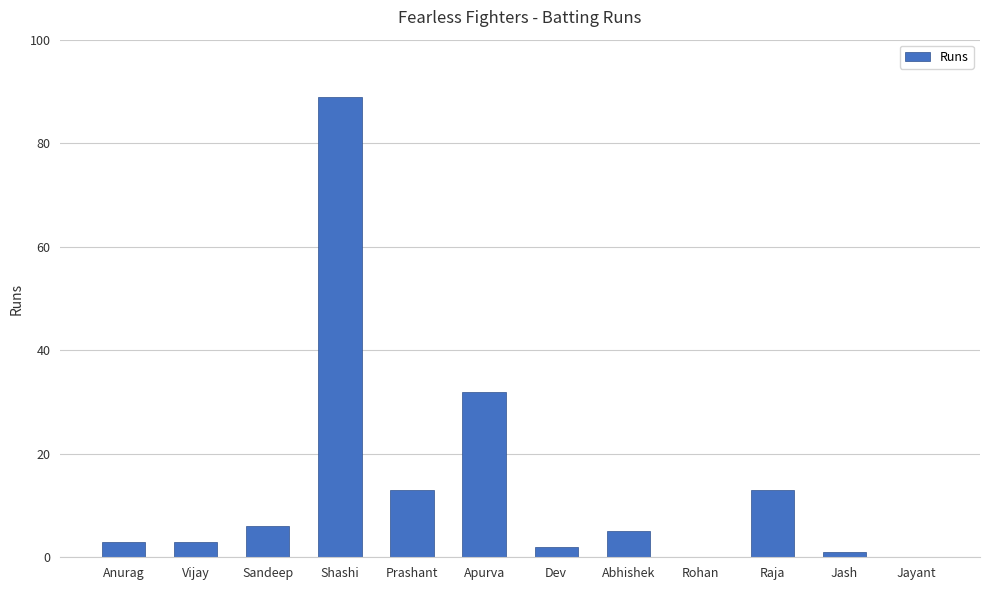

True or false: the data shows 20 at Prashant.

False